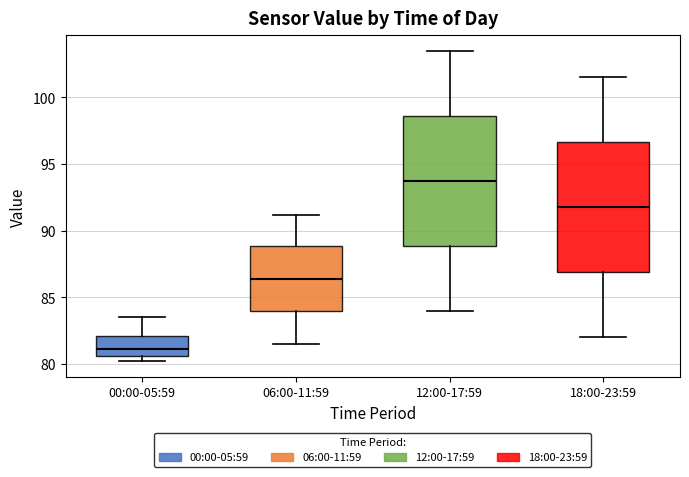

Reading left to right, transcribe this box plot: for each box, give where its median line is, the range the box spans, and where its two whiskers end, as read against the y-axis. The values are not printed on the chart, so give them approximately, as read against the axis.

00:00-05:59: median 81.0, box 80.5 to 82.0, whiskers 80.0 to 83.5
06:00-11:59: median 86.5, box 84.0 to 89.0, whiskers 81.5 to 91.0
12:00-17:59: median 94.0, box 89.0 to 98.5, whiskers 84.0 to 103.5
18:00-23:59: median 92.0, box 87.0 to 96.5, whiskers 82.0 to 101.5